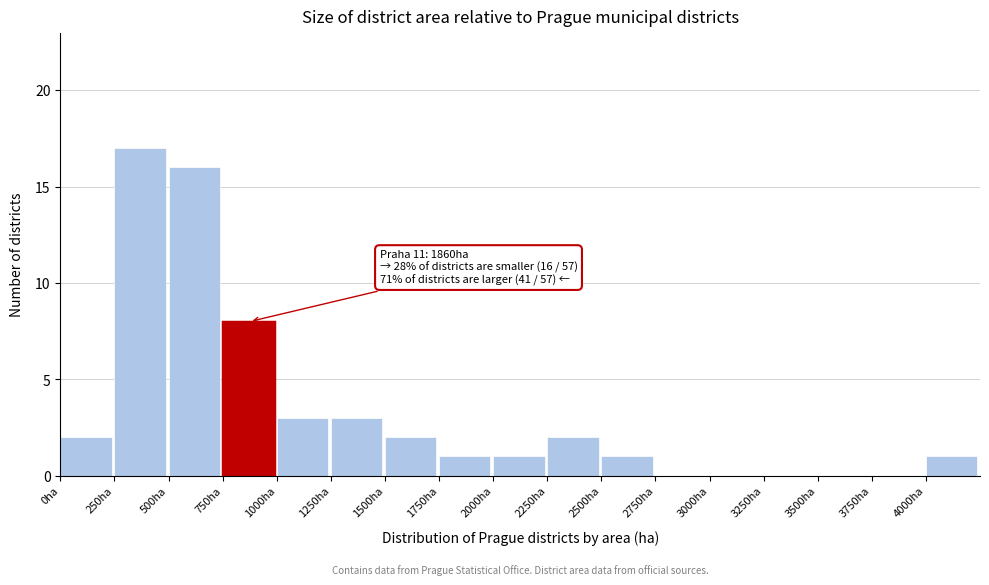

Which range on the x-axis has the tallest bar?

250 to 500